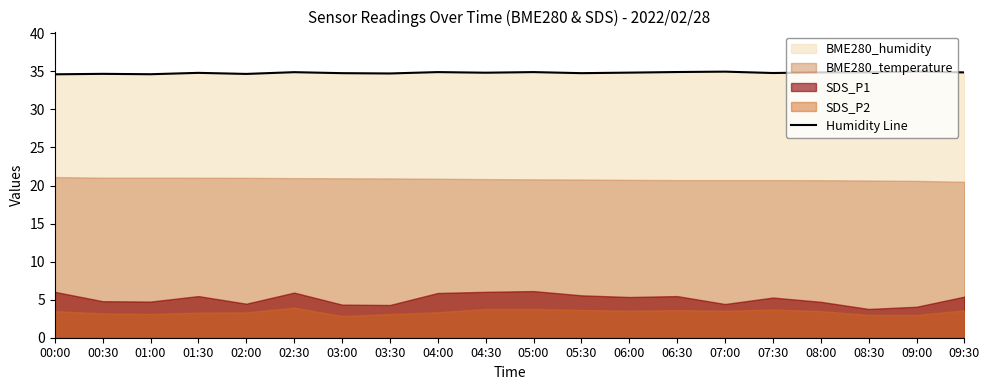

Reading left to right, what are all the values shown in this chart?

34.6	34.7	34.6	34.8	34.7	34.9	34.8	34.7	34.9	34.8	34.9	34.8	34.8	34.9	35.0	34.8	34.9	34.9	35.0	34.9